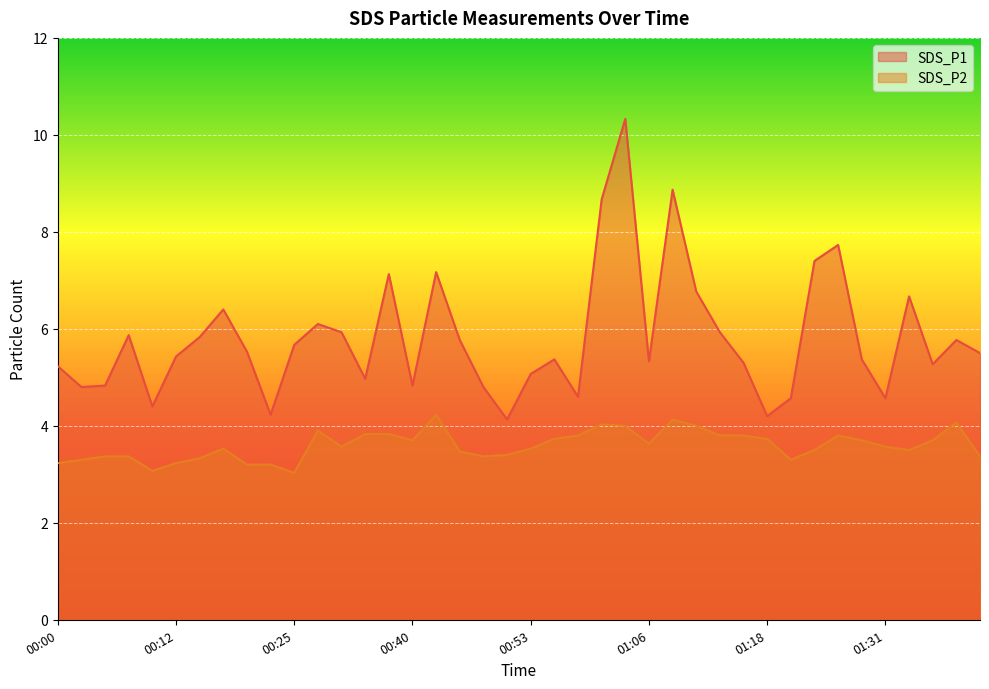

What is the sum of all SDS_P2 values?

143.8